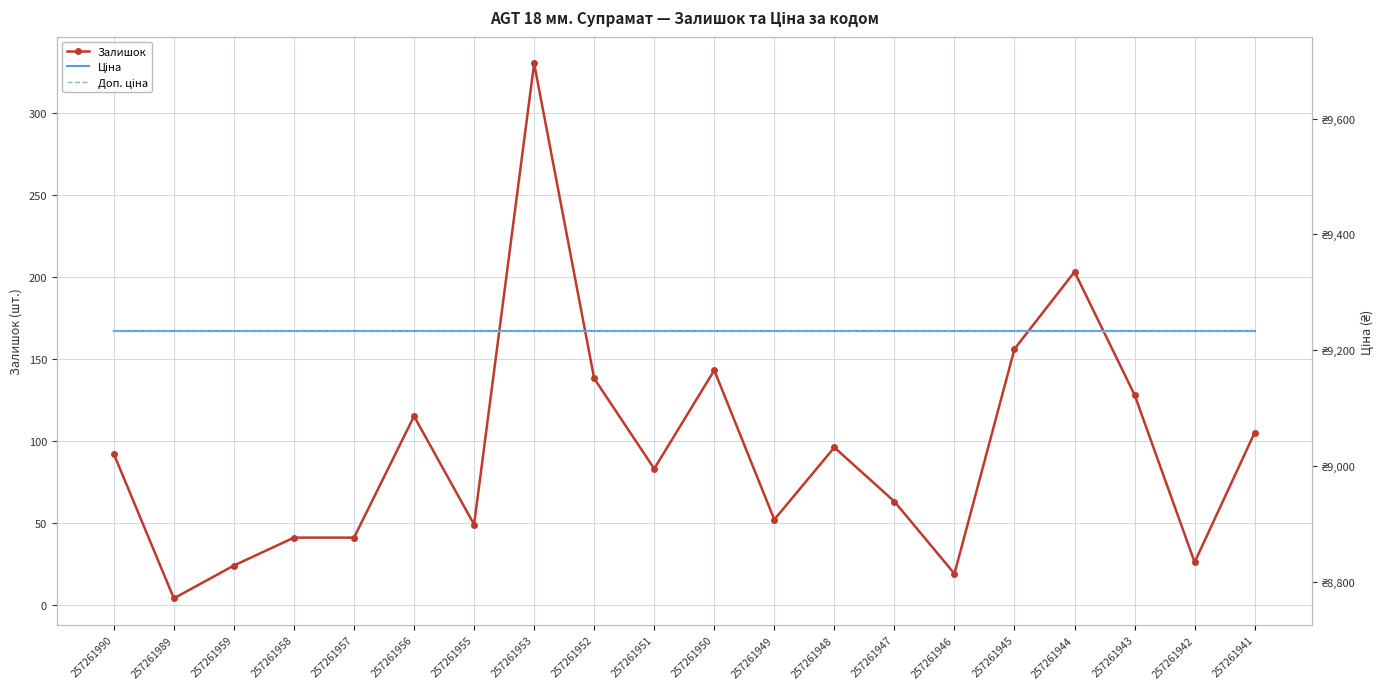

Reading left to right, transcribe all the data shown in this chart.

Залишок: 92.0	4.0	24.0	41.0	41.0	115.0	49.0	330.0	138.0	83.0	143.0	52.0	96.0	63.0	19.0	156.0	203.0	128.0	26.0	105.0
Ціна: 9233.4	9233.4	9233.4	9233.4	9233.4	9233.4	9233.4	9233.4	9233.4	9233.4	9233.4	9233.4	9233.4	9233.4	9233.4	9233.4	9233.4	9233.4	9233.4	9233.4
Доп. ціна: 9233.4	9233.4	9233.4	9233.4	9233.4	9233.4	9233.4	9233.4	9233.4	9233.4	9233.4	9233.4	9233.4	9233.4	9233.4	9233.4	9233.4	9233.4	9233.4	9233.4